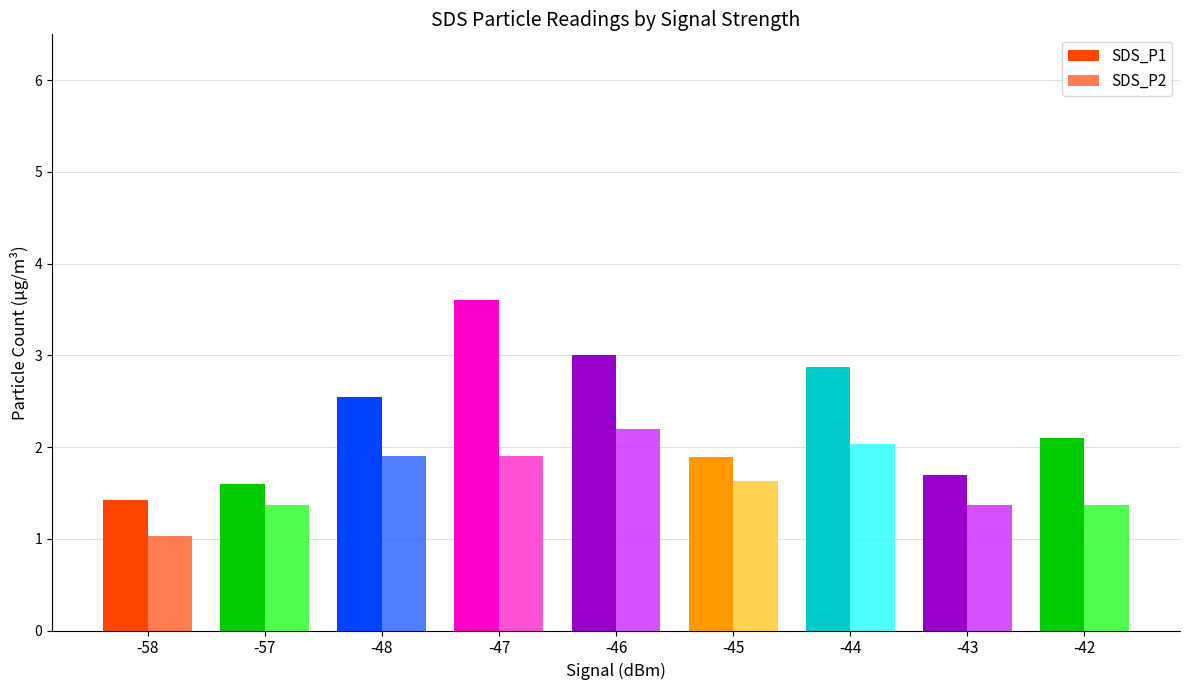

Are the bars horizontal?

No